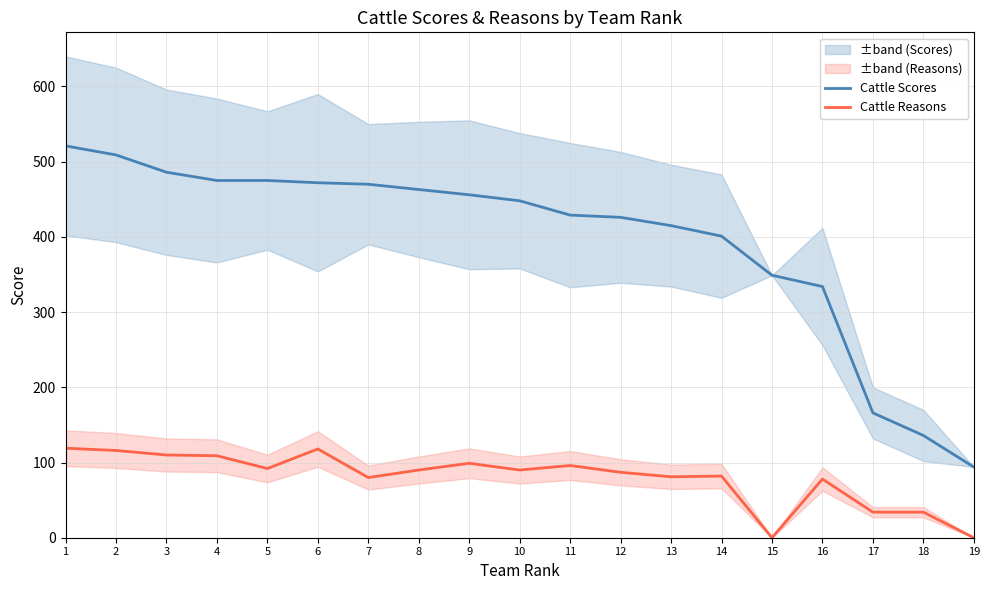

Reading left to right, extract all data points from this chart.

Cattle Scores: 1=521	2=509	3=486	4=475	5=475	6=472	7=470	8=463	9=456	10=448	11=429	12=426	13=415	14=401	15=349	16=334	17=166	18=136	19=94
Cattle Reasons: 1=119	2=116	3=110	4=109	5=92	6=118	7=80	8=90	9=99	10=90	11=96	12=87	13=81	14=82	15=0	16=78	17=34	18=34	19=0